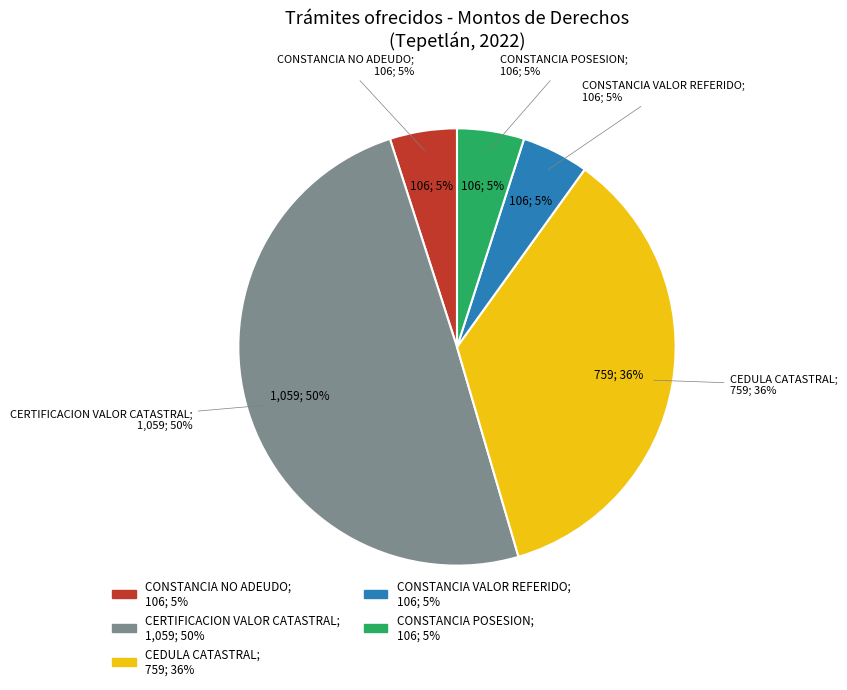

What portion of the pie excludes CEDULA CATASTRAL?

64.5%